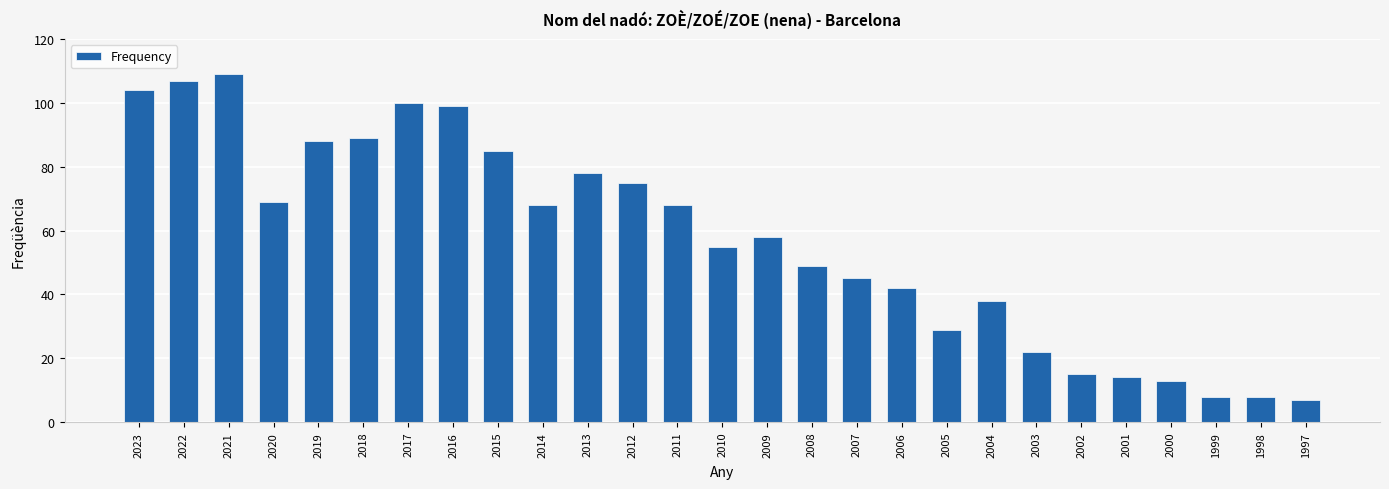

Where is the data nearest to the value 58?

2009